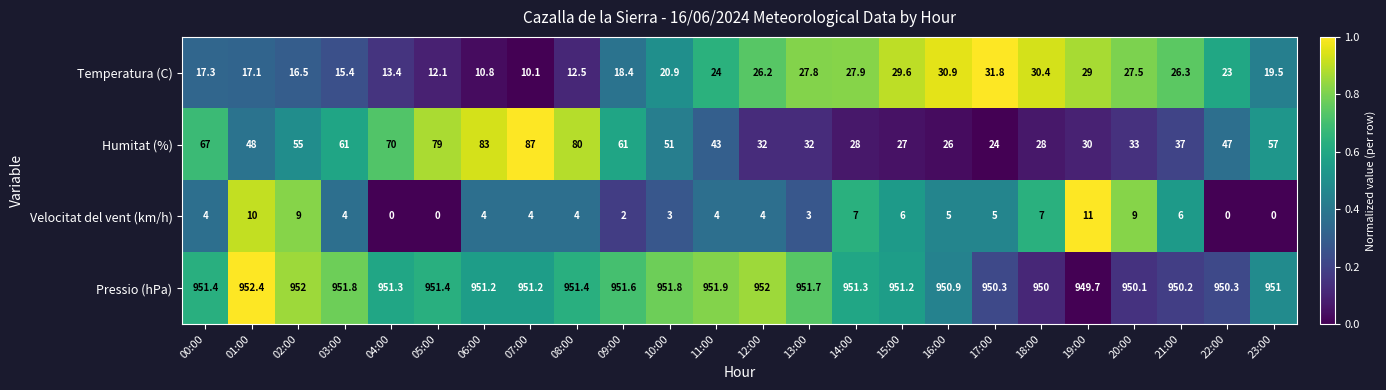

At 23:00, list the series in order from smallest to largest.

Velocitat del vent (km/h), Temperatura (C), Humitat (%), Pressio (hPa)